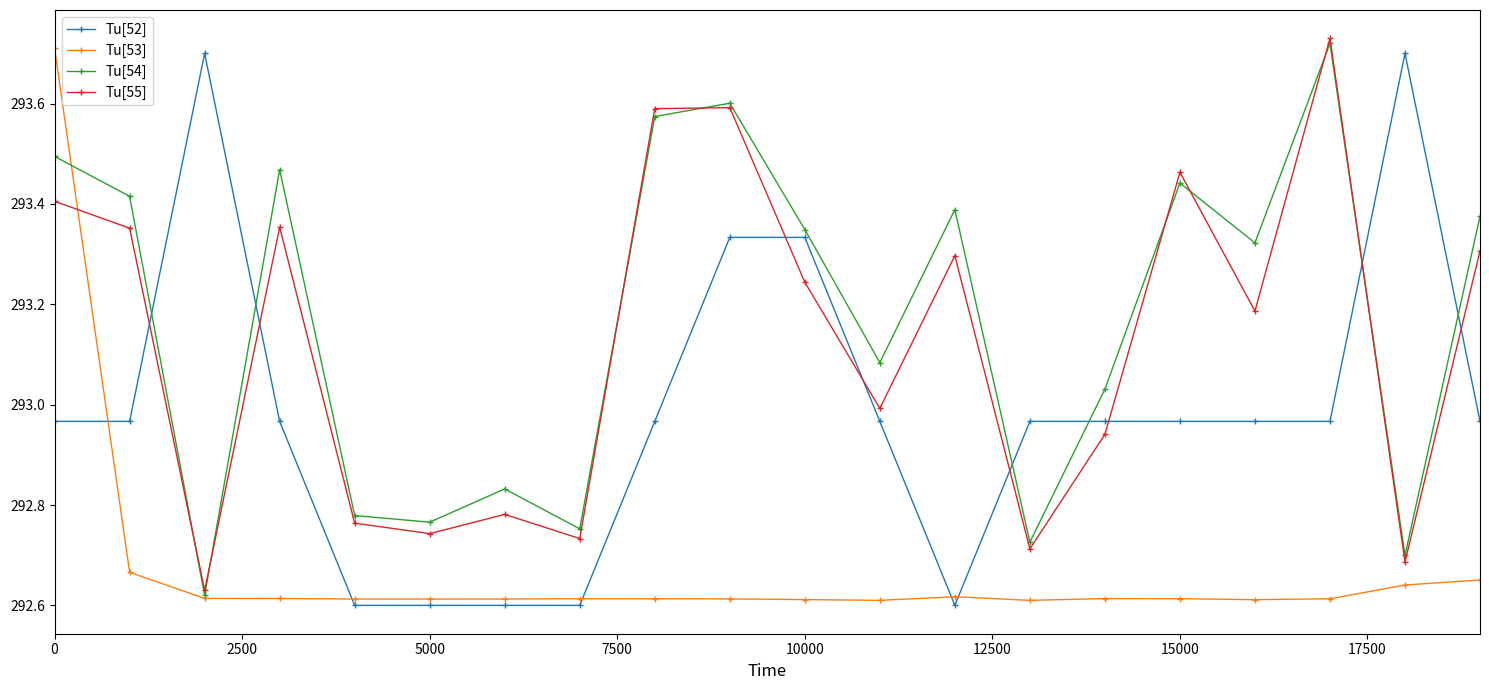

How many lines are shown in the chart?

4